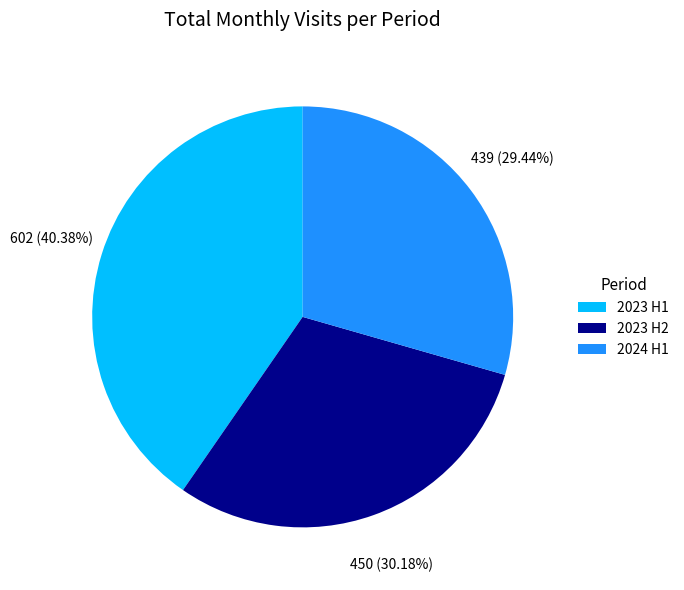

Do 2023 H1 and 2023 H2 together represent more than half of the pie?

Yes